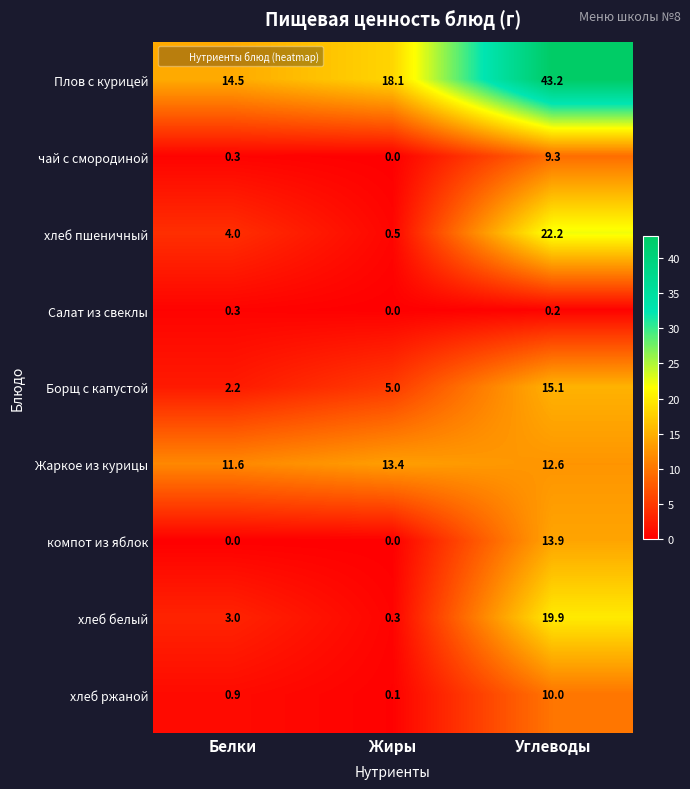

At which category is the sum across all series the highest?

Углеводы